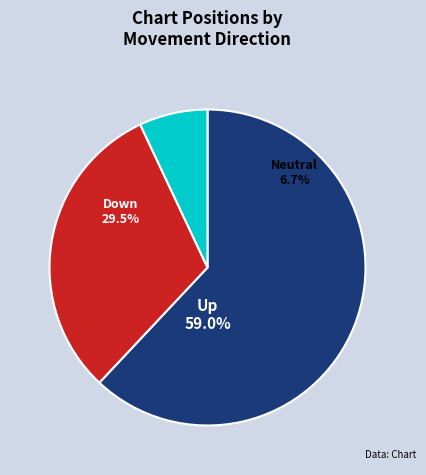

Which slice is the largest?

up